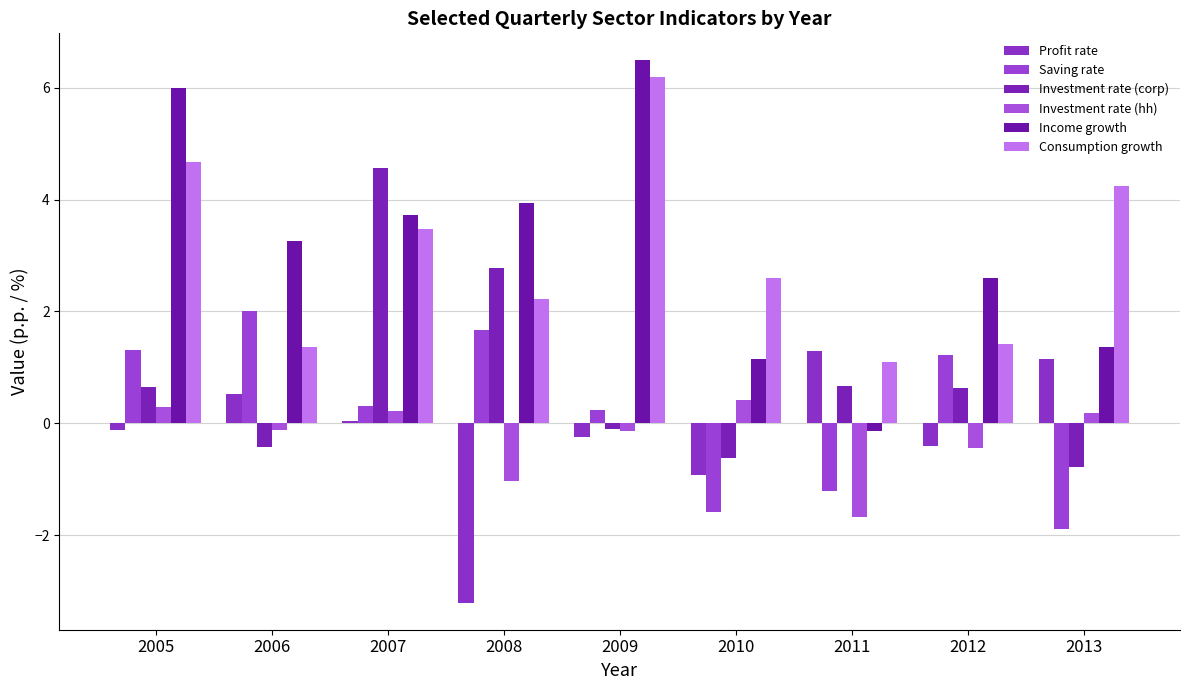

How many bars are there in each group?

6